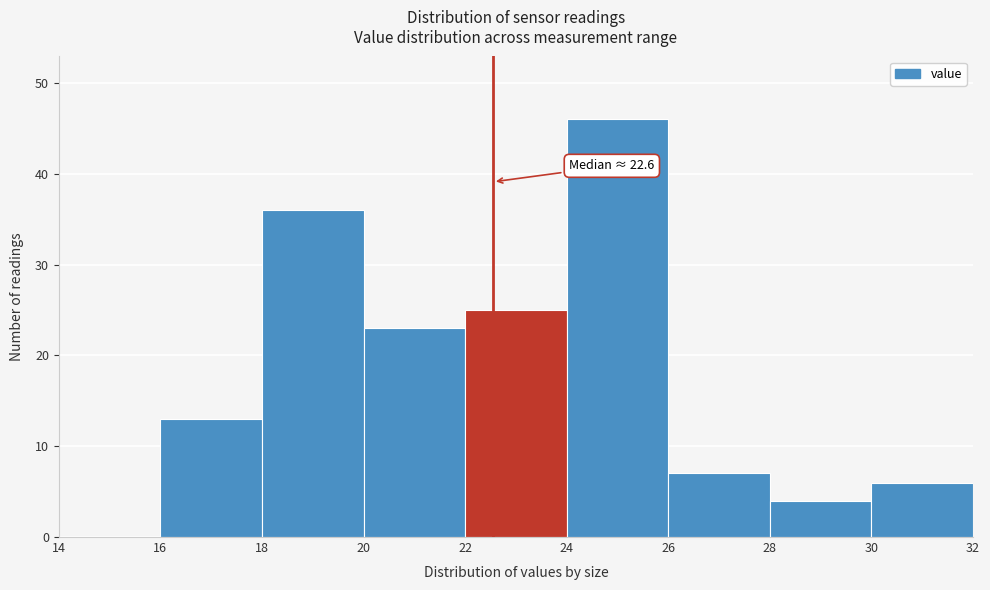

Over which range of the x-axis is the bar tallest?

24 to 26